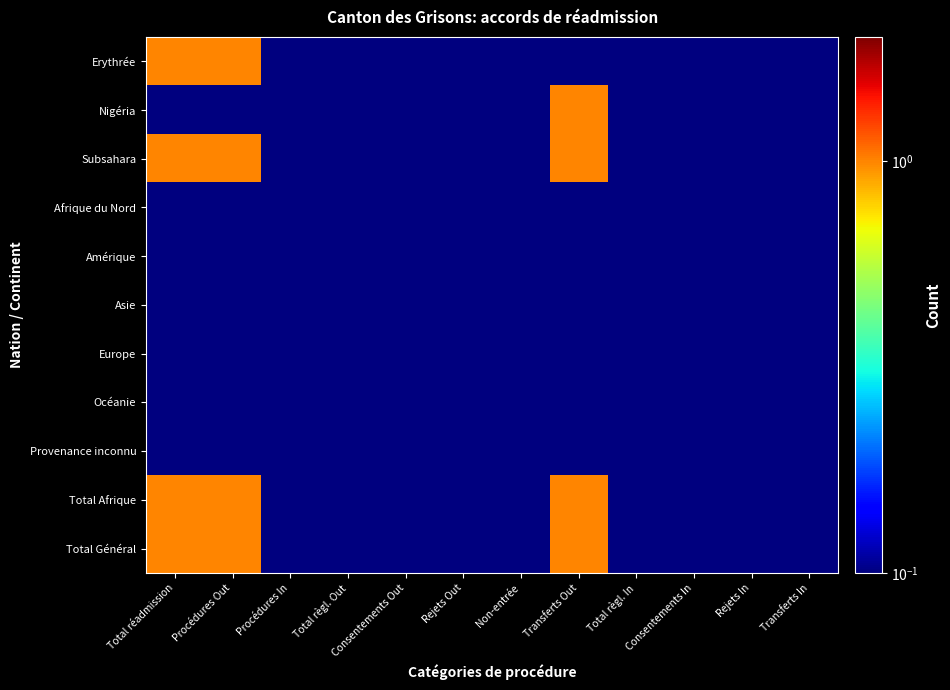

At Consentements In, list the series in order from smallest to largest.

Erythrée, Nigéria, Subsahara, Afrique du Nord, Amérique, Asie, Europe, Océanie, Provenance inconnu, Total Afrique, Total Général